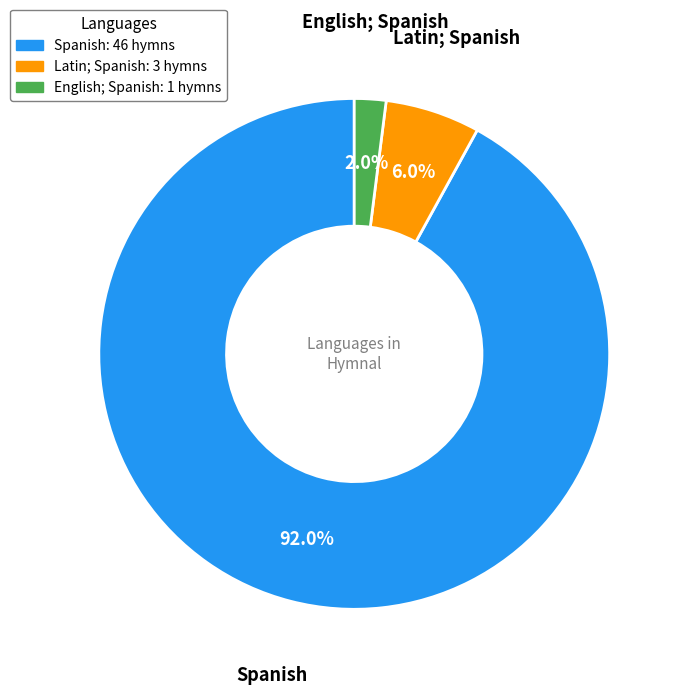

What portion of the pie excludes Latin; Spanish?

94.0%